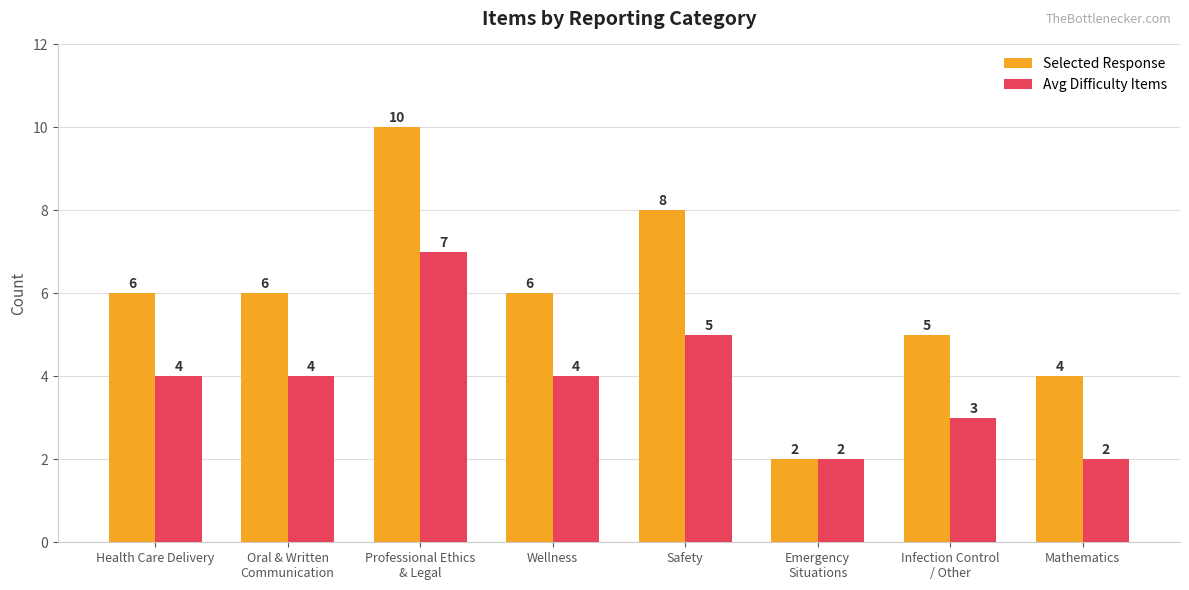

How many Avg Difficulty Items values are between 3 and 5?

5